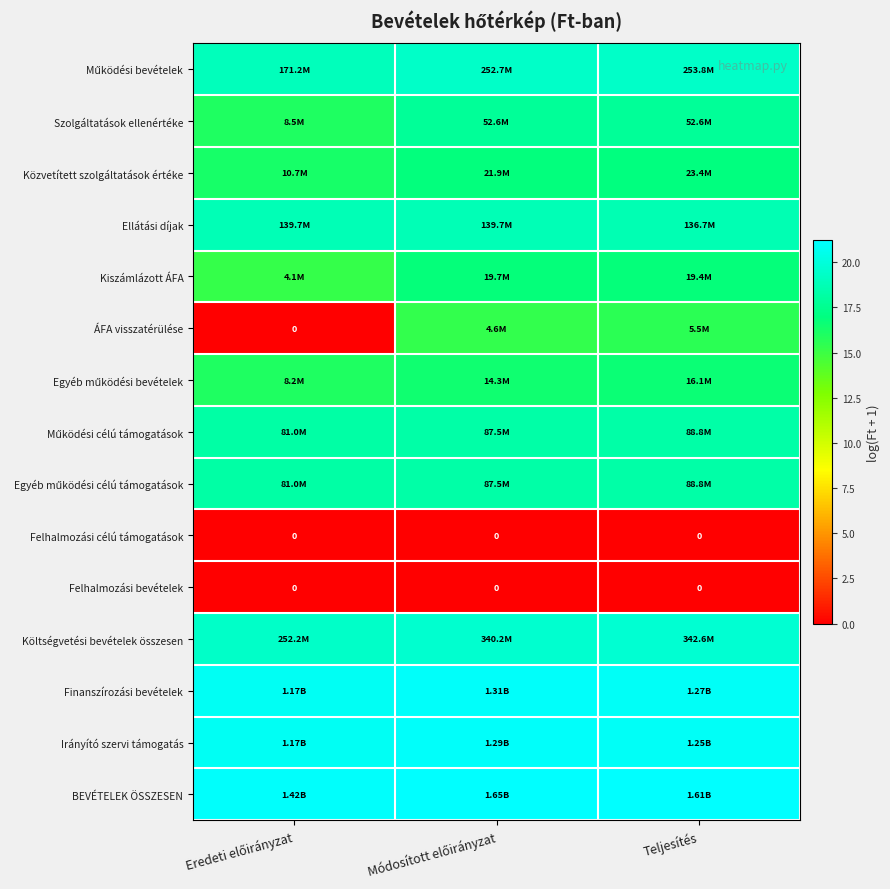

True or false: Egyéb működési célú támogatások has a value of 18.3 at Teljesítés.

True